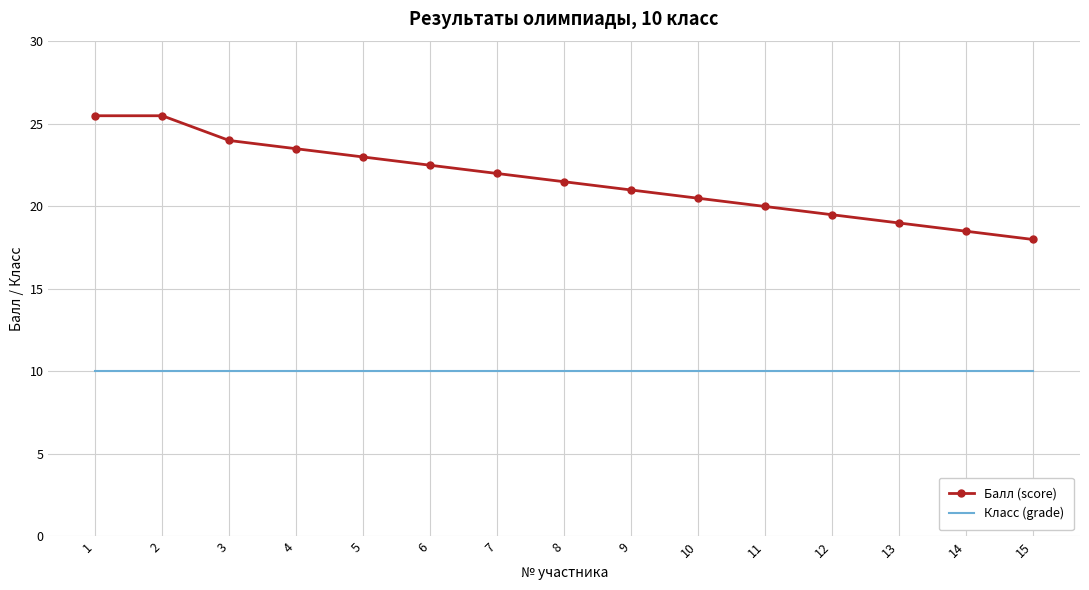

What are all the series names shown in the legend?

Балл (score), Класс (grade)